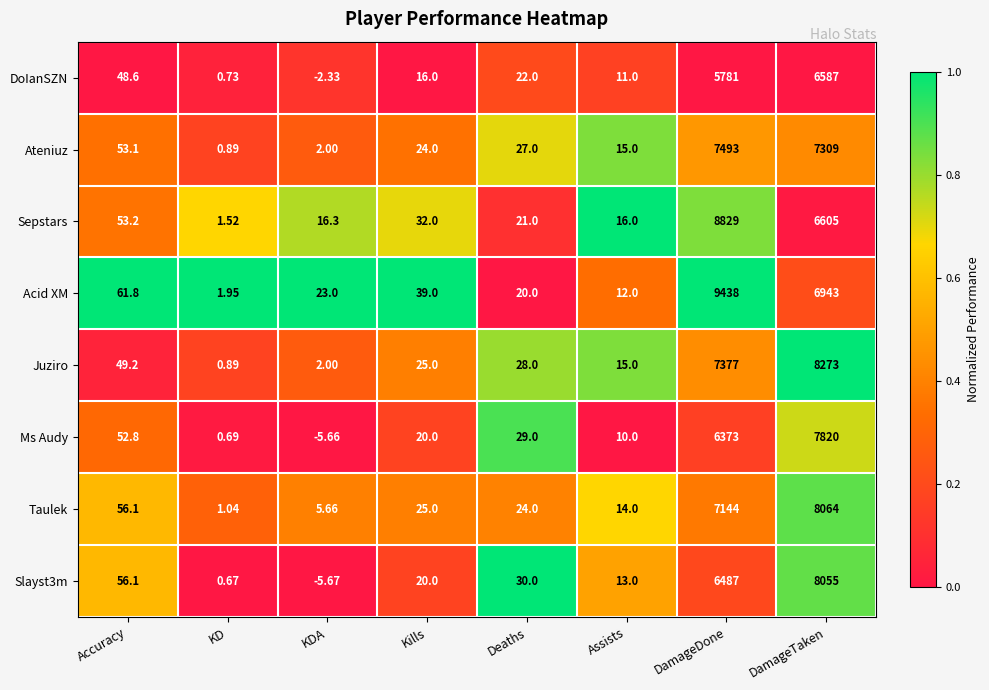

What is the maximum value shown in the chart?

9438.0